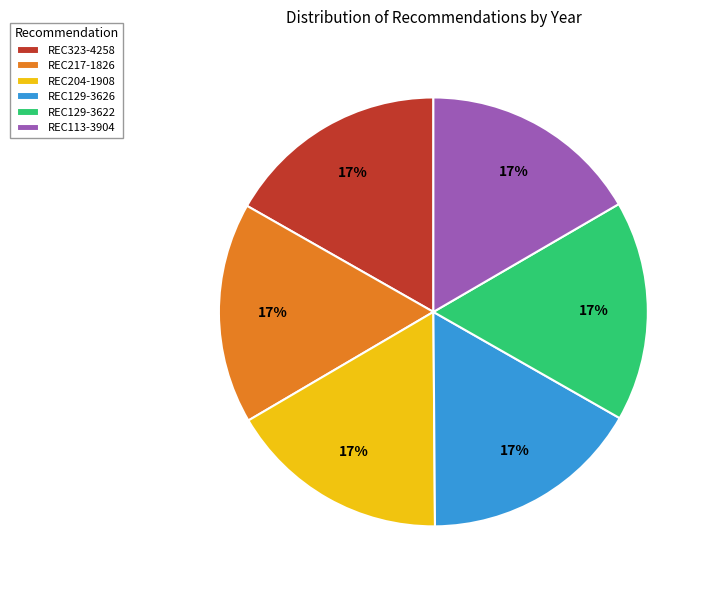

True or false: REC217-1826 accounts for 17% of the total.

True